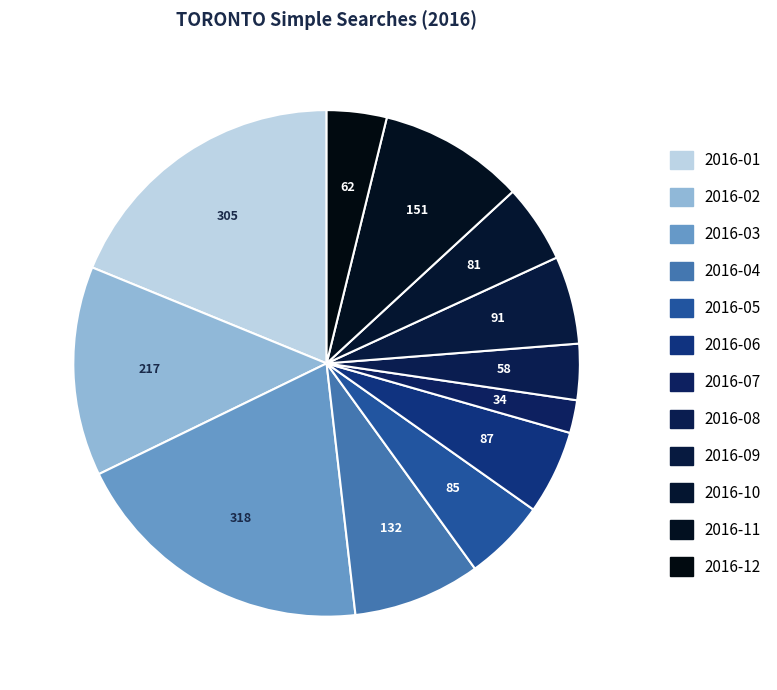

To the nearest percent, what portion does 2016-06 represent?

5%